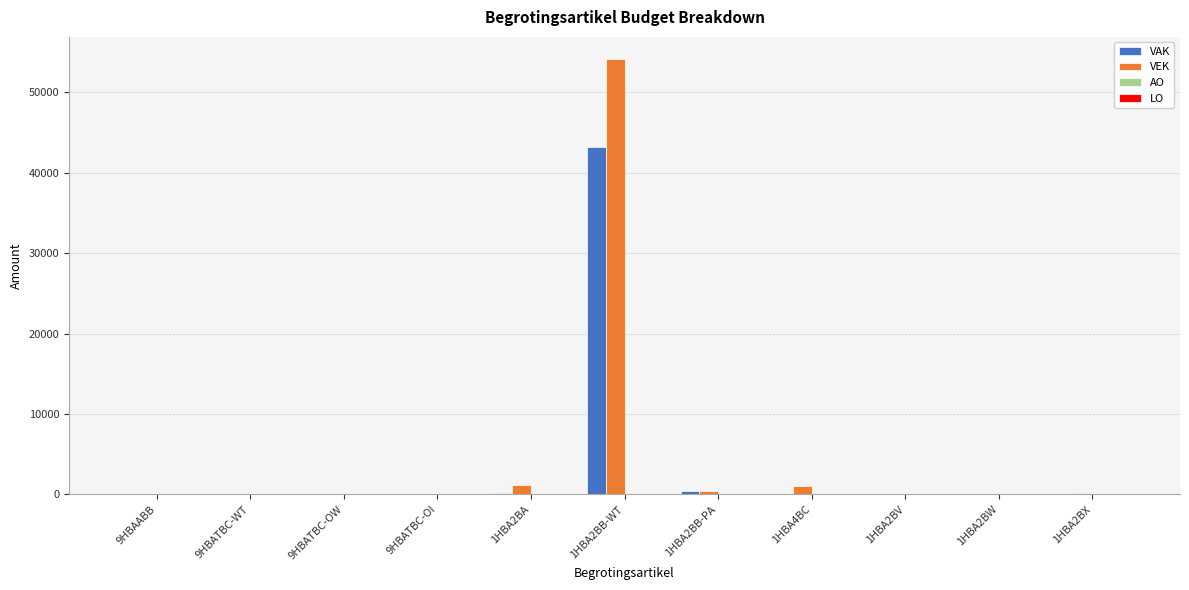

At which category is the sum across all series the highest?

1HBA2BB-WT